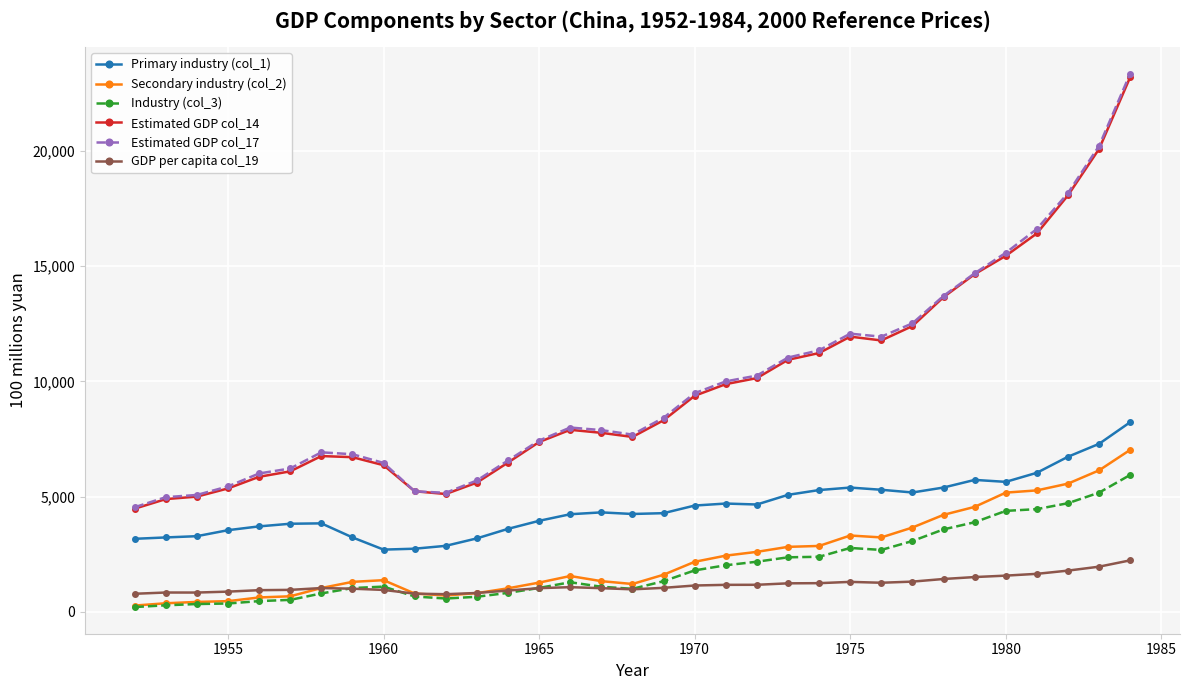

Which series has the widest spread of values?

Estimated GDP col_17